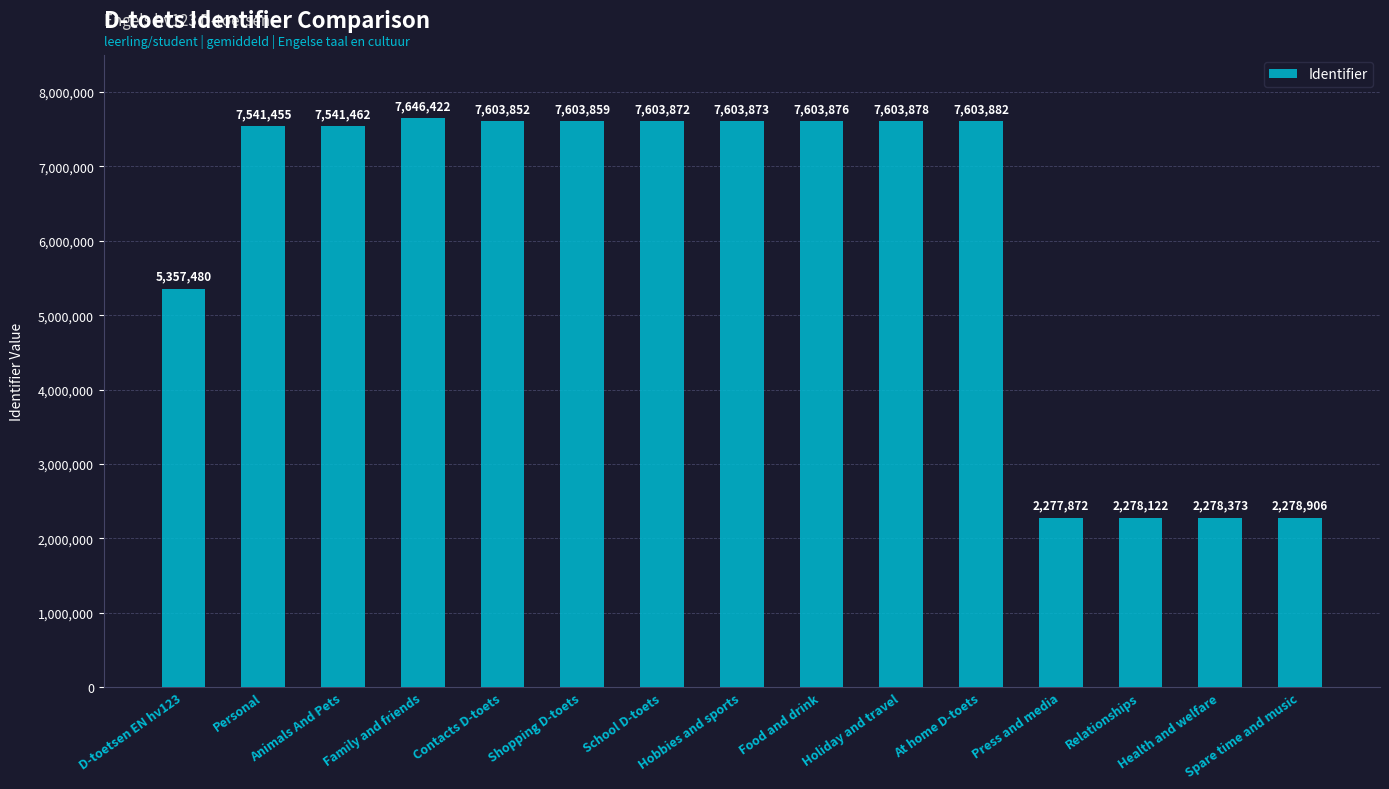

What is the average value?

6028479